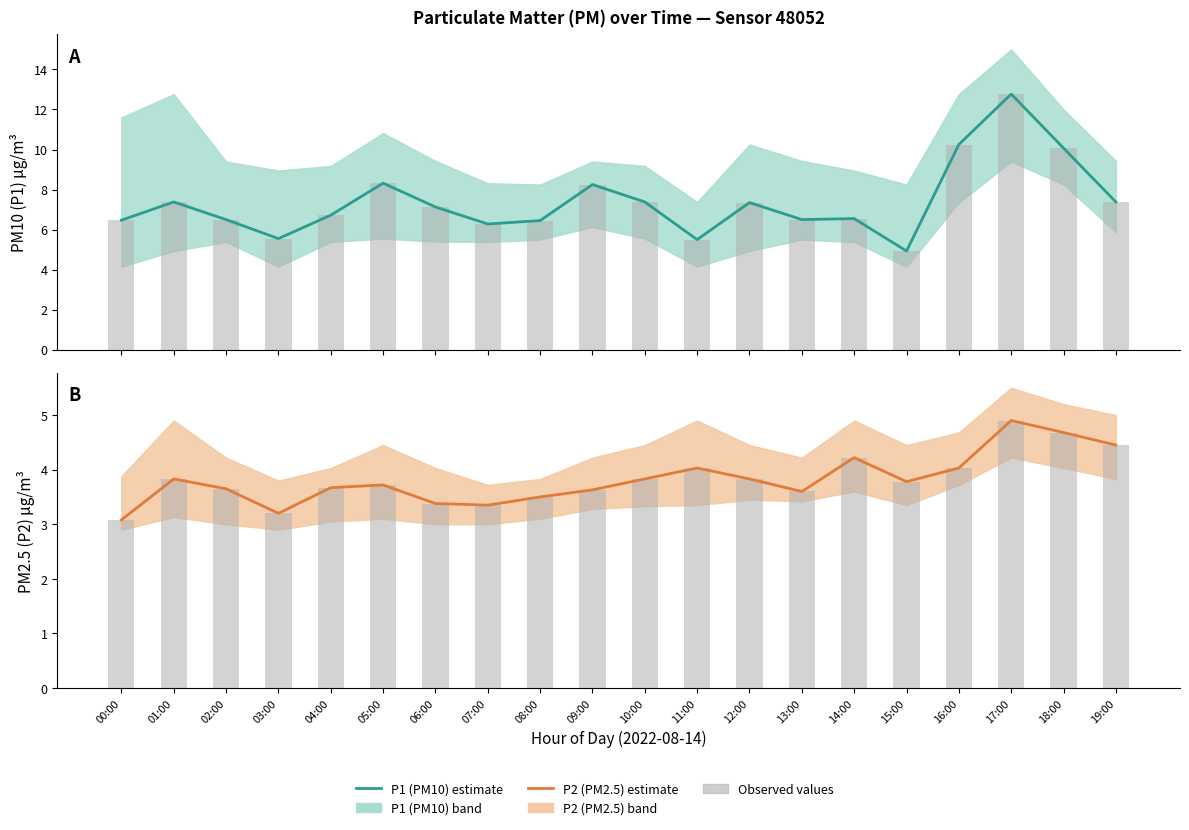

The P2 (PM2.5) series shows 2.5 at 09:00. True or false?

False